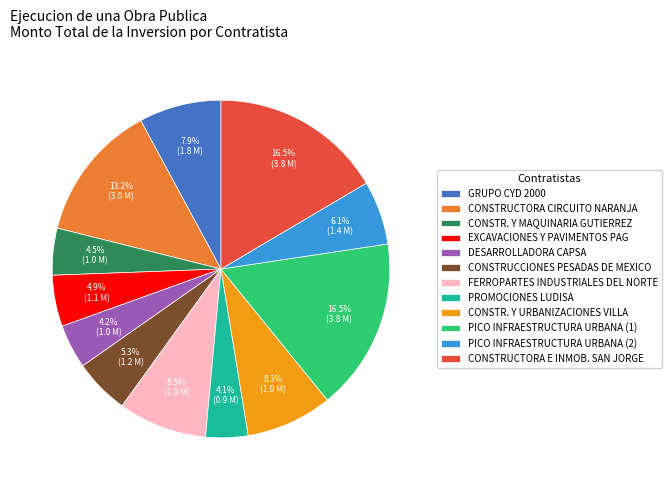

To the nearest percent, what is the difference between the largest and smallest slice percentages?

12%